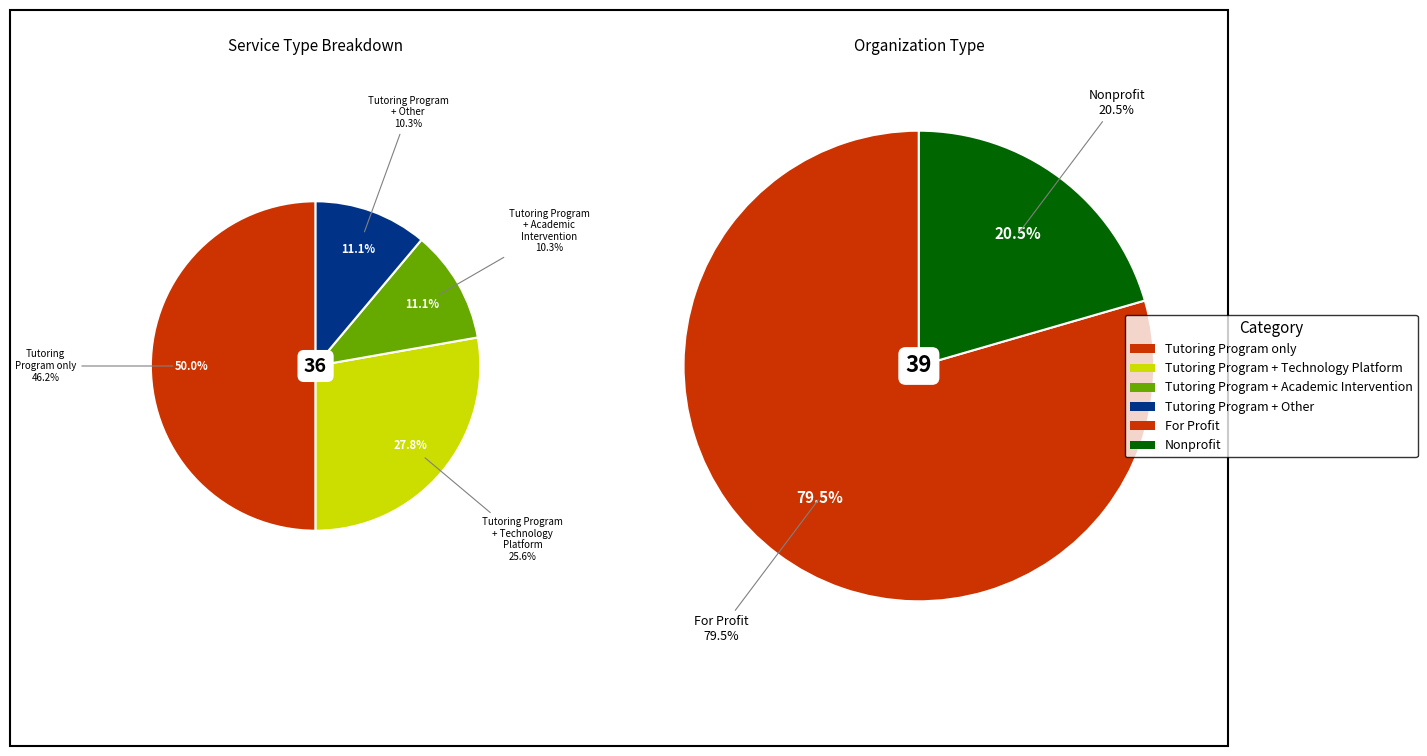

Is there any slice that represents more than half of the pie?

No